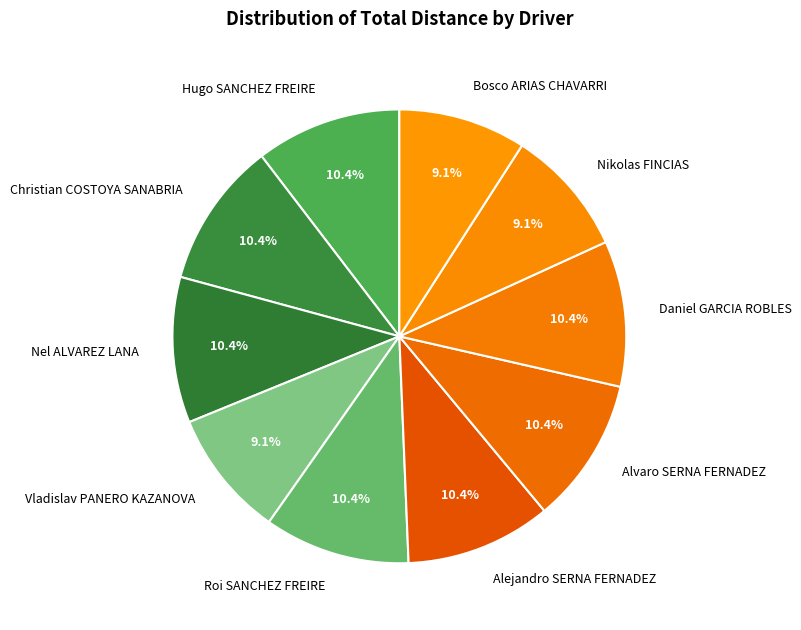

What percentage do Bosco ARIAS CHAVARRI and Vladislav PANERO KAZANOVA together represent?

18.2%